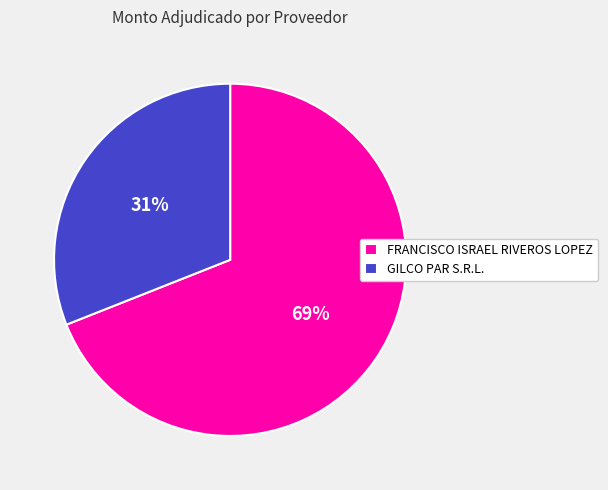

Which category has the smallest portion of the pie?

GILCO PAR S.R.L.